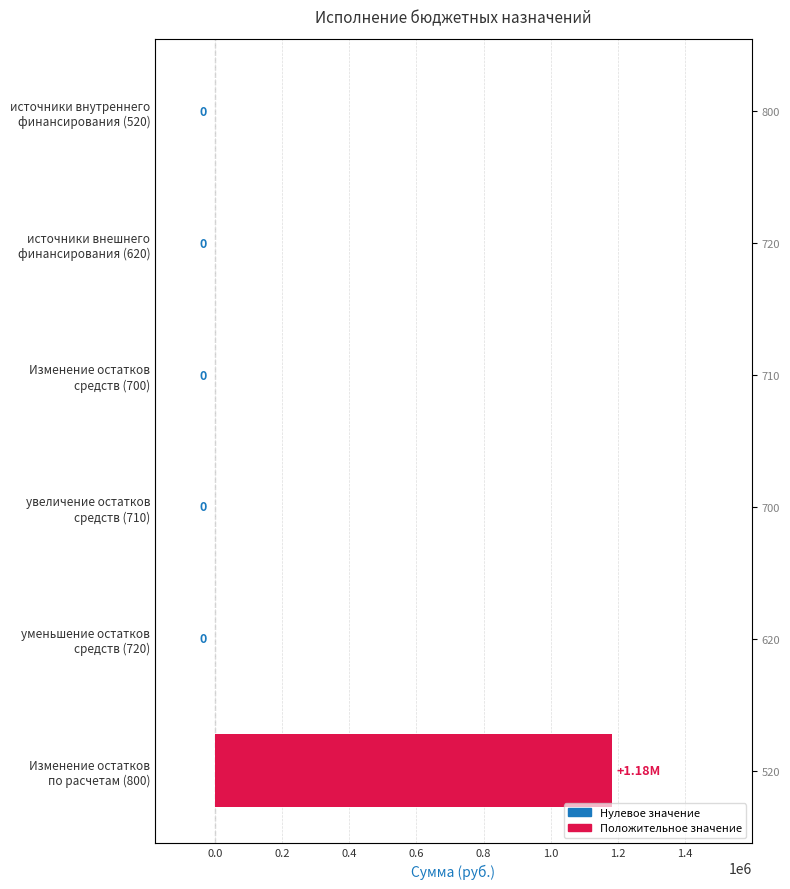

What is the sum of all values?

1183560.6